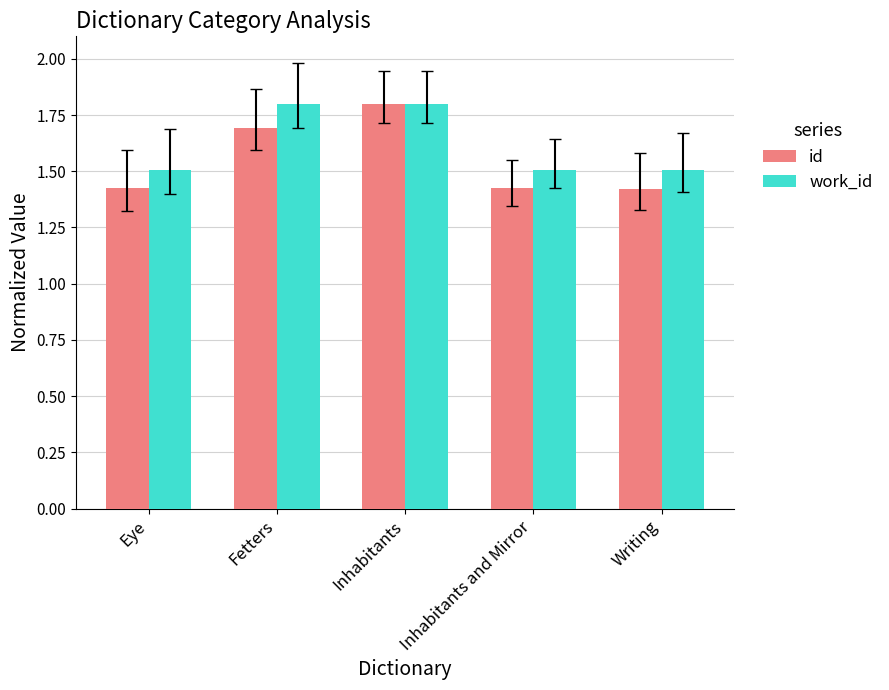

What is the maximum value shown in the chart?

1.8